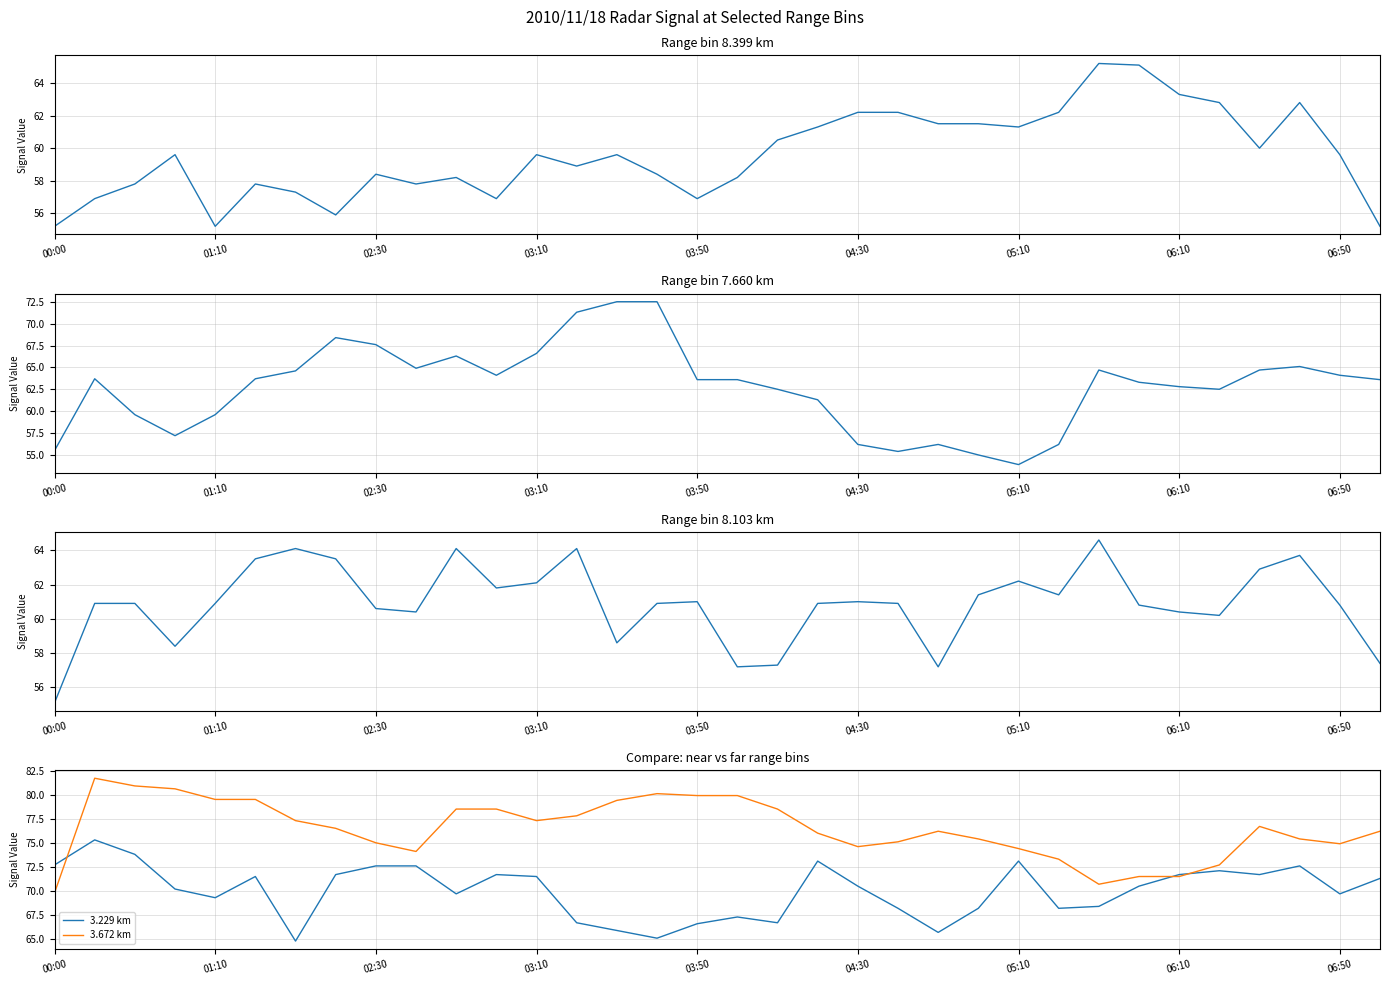

What is the total value across all series at 30?

148.4